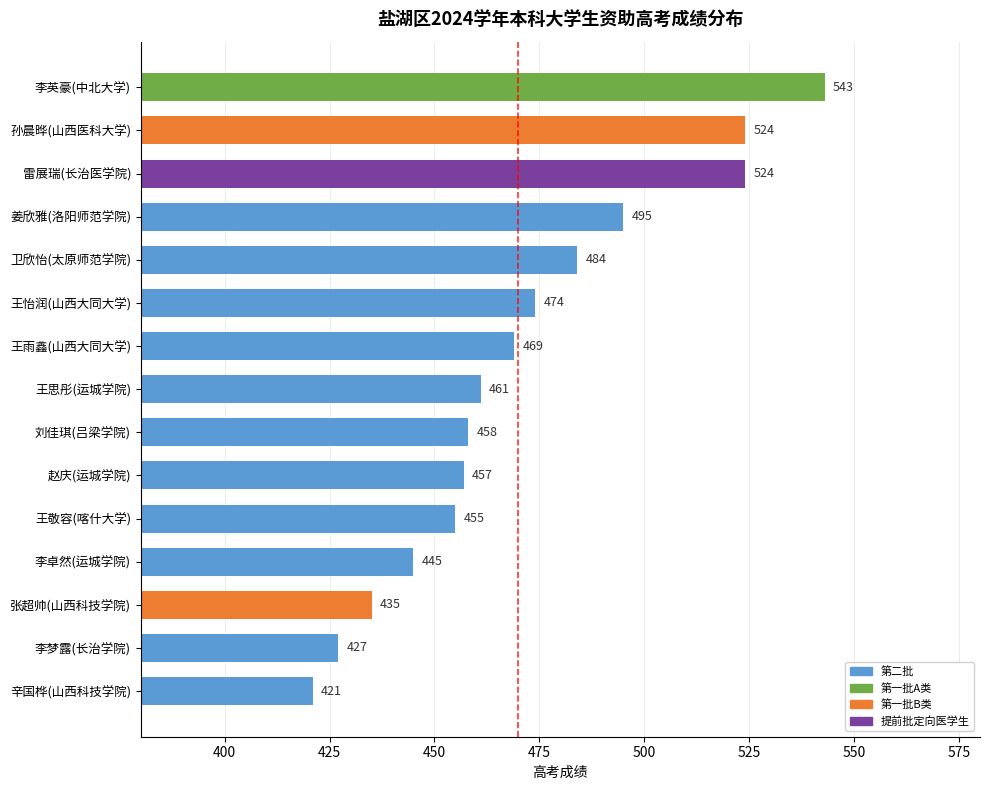

Approximately how many times larger is the value at 刘佳琪(吕梁学院) compared to 李卓然(运城学院)?

1.0